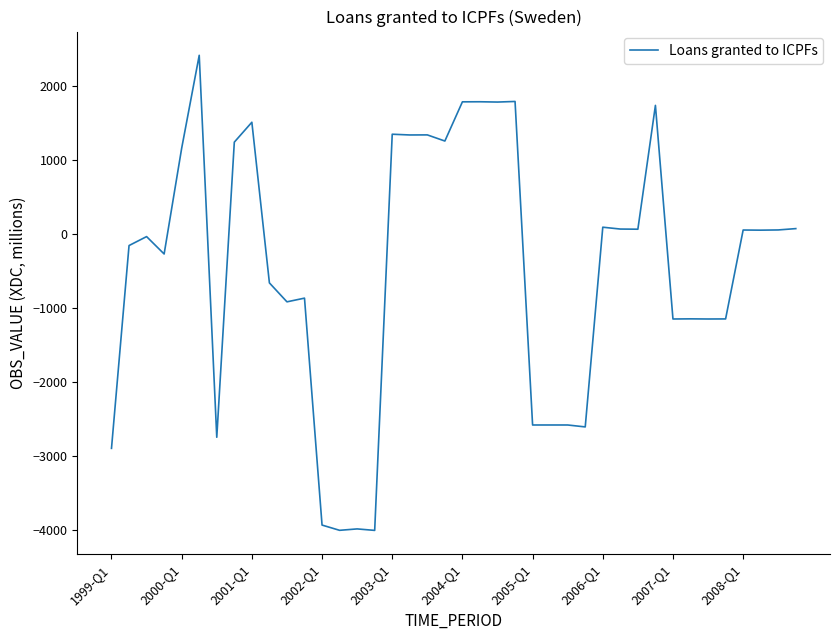

What is the maximum value shown in the chart?

2411